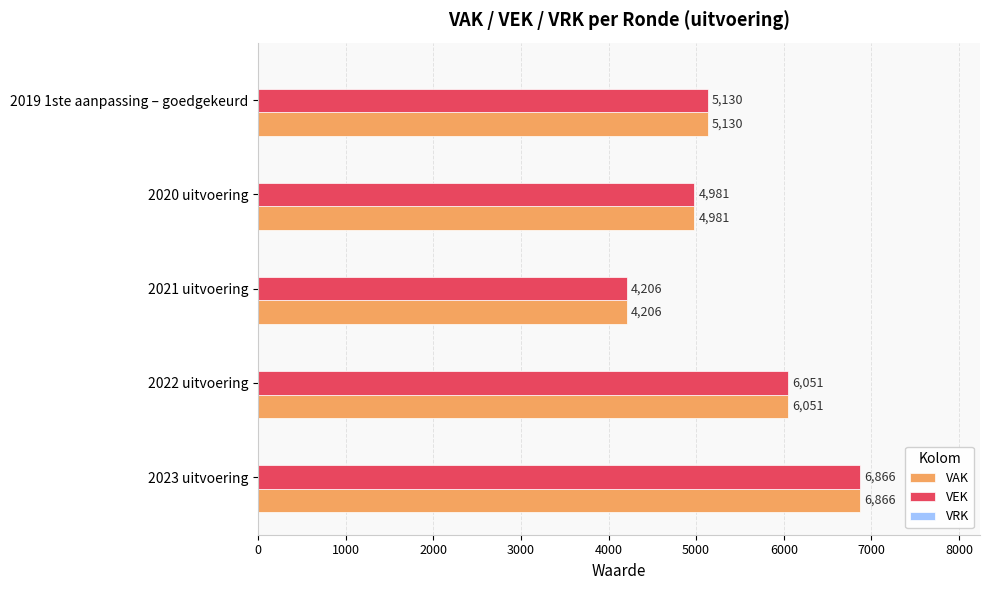

What is the approximate value of VAK at 2023 uitvoering, to the nearest 50?

6850